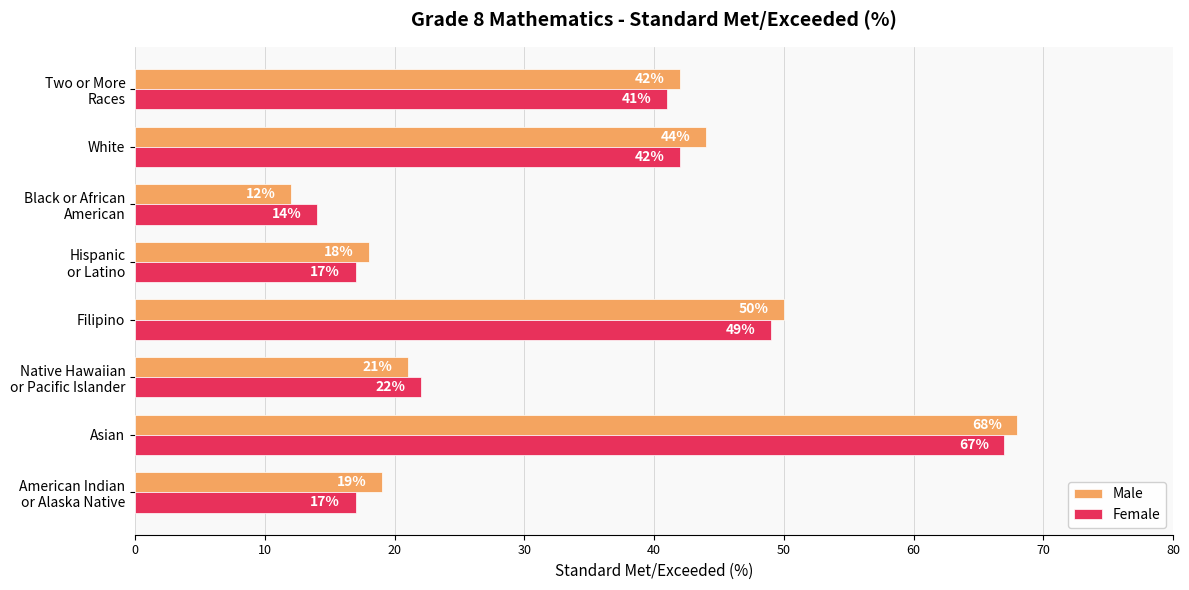

What value does the Female series have at White, to the nearest 10?

40